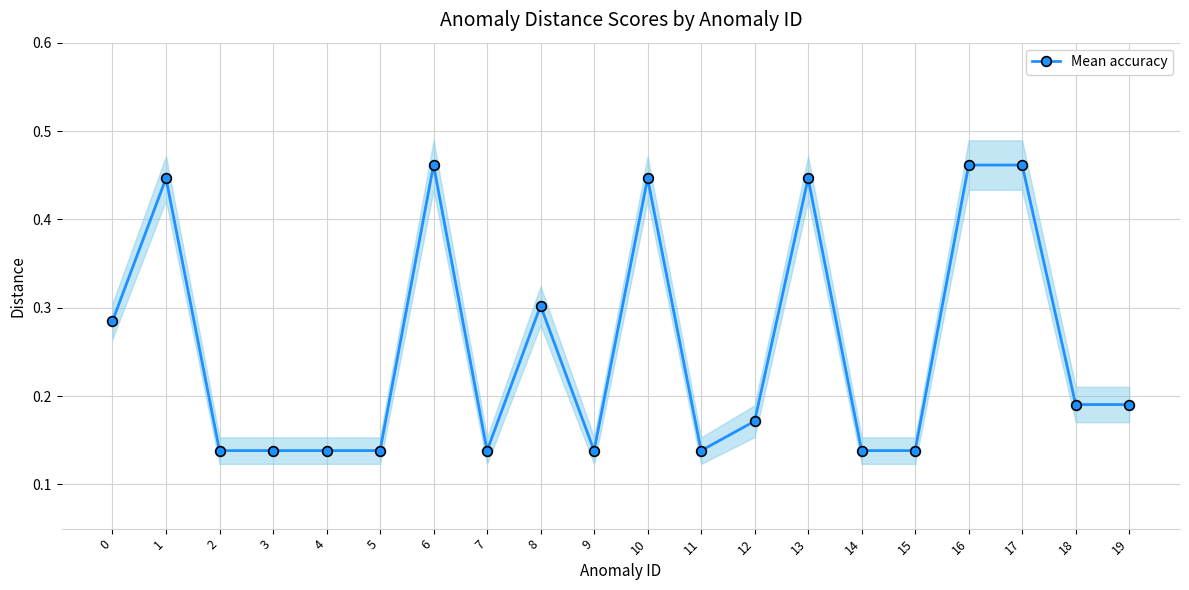

How many interior local peaks (higher than both neighbors) does the data have?

5